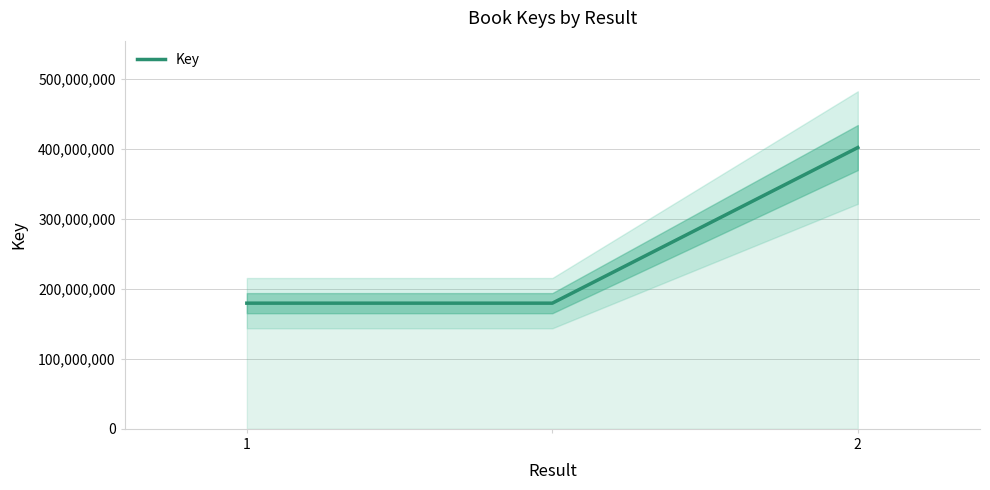

What is the value of the 1st point from the left?

179672638